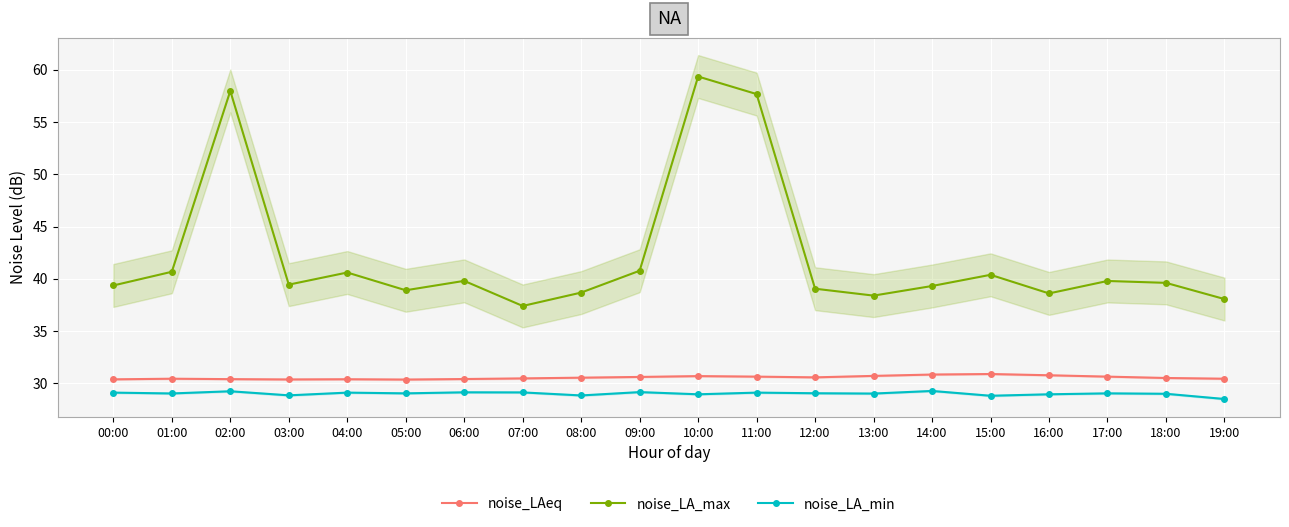

True or false: noise_LA_min has more than 1 interior local peaks.

True